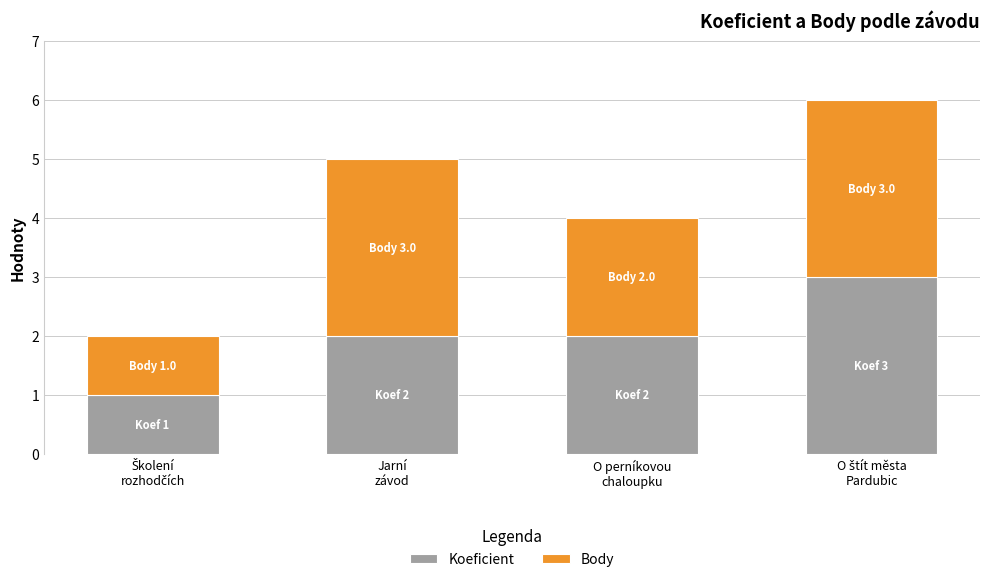

What is the maximum value for Koeficient?

3